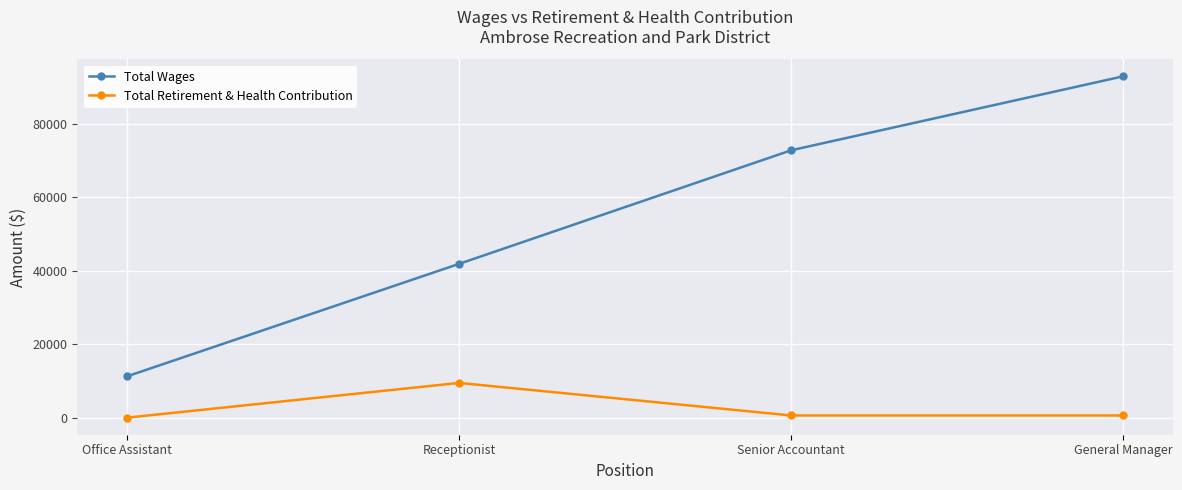

List the series in order of their overall mean, highest first.

Total Wages, Total Retirement & Health Contribution